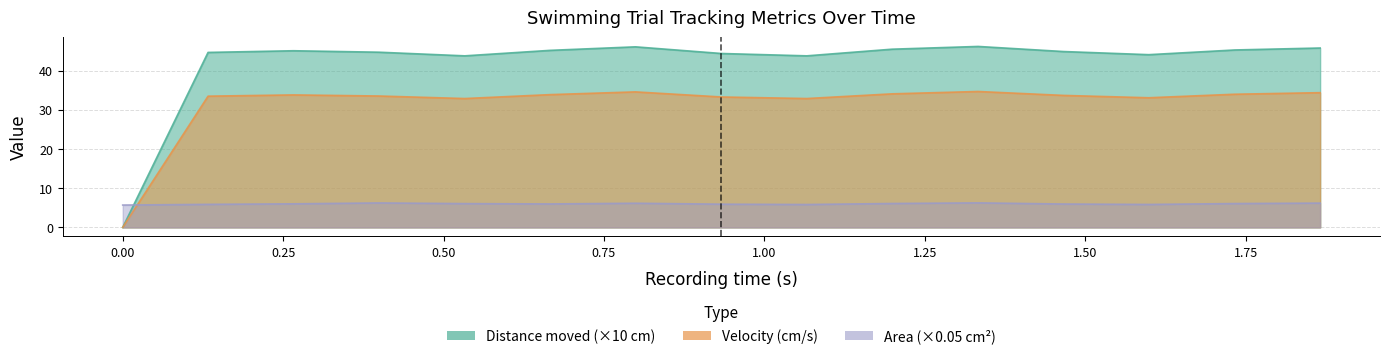

The Area series shows 6.0 at 0.666. True or false?

True